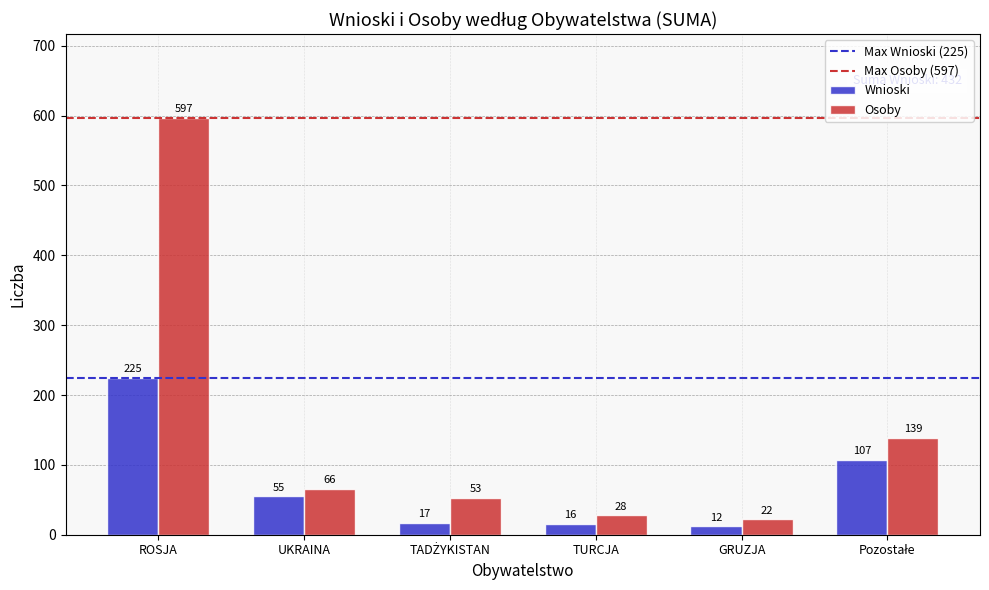

The Wnioski series shows 55 at UKRAINA. True or false?

True